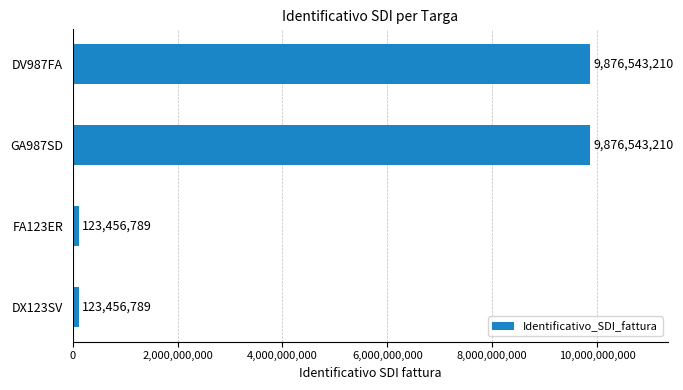

What is the minimum value shown in the chart?

123456789